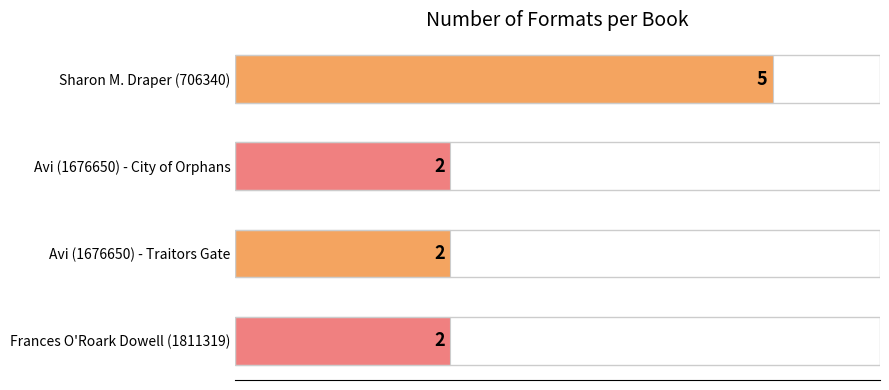

True or false: the data shows 5 at Sharon M. Draper (706340).

True